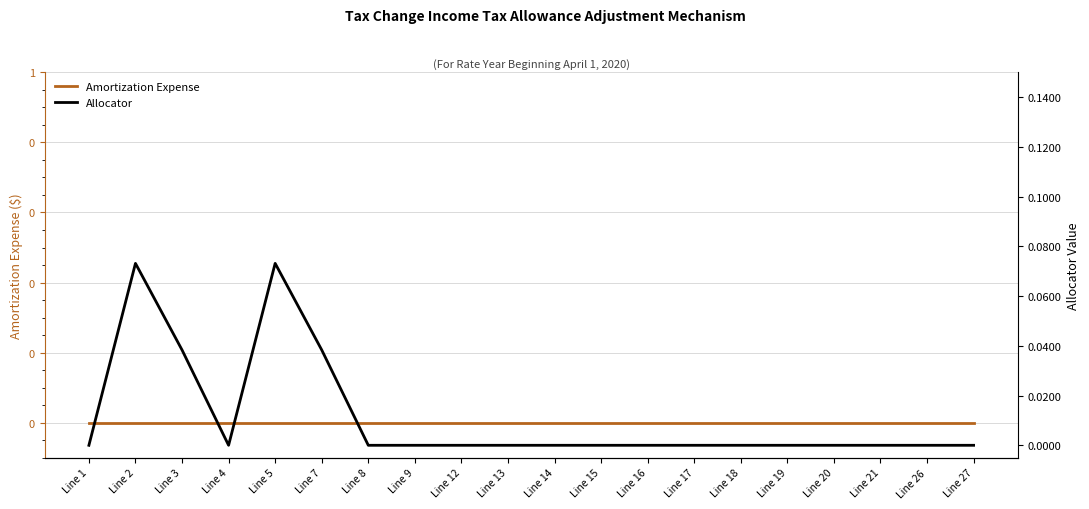

At which category does Allocator reach its first local valley?

Line 4